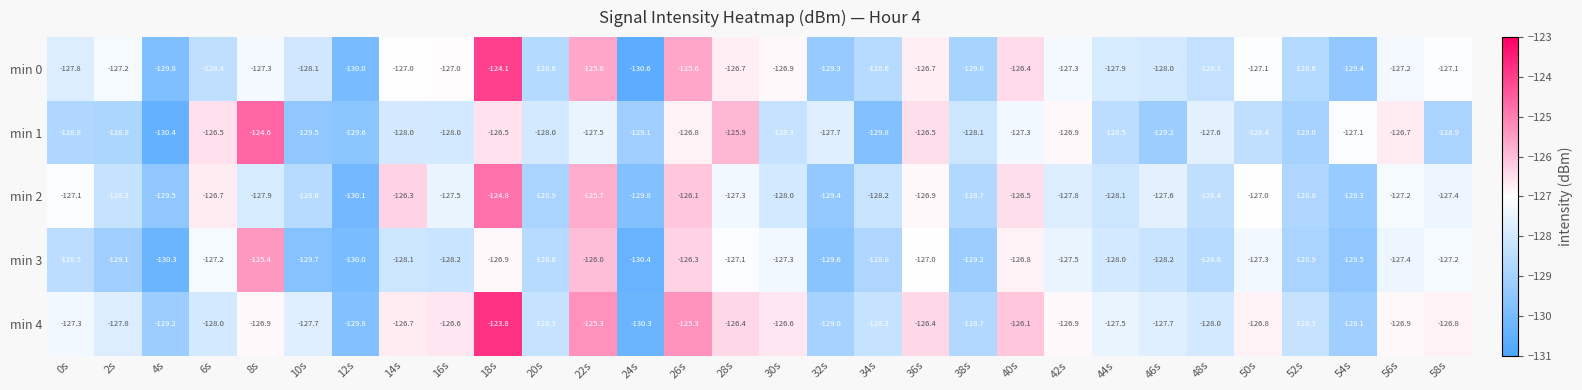

At which label does min 1 first exceed -128?

6s